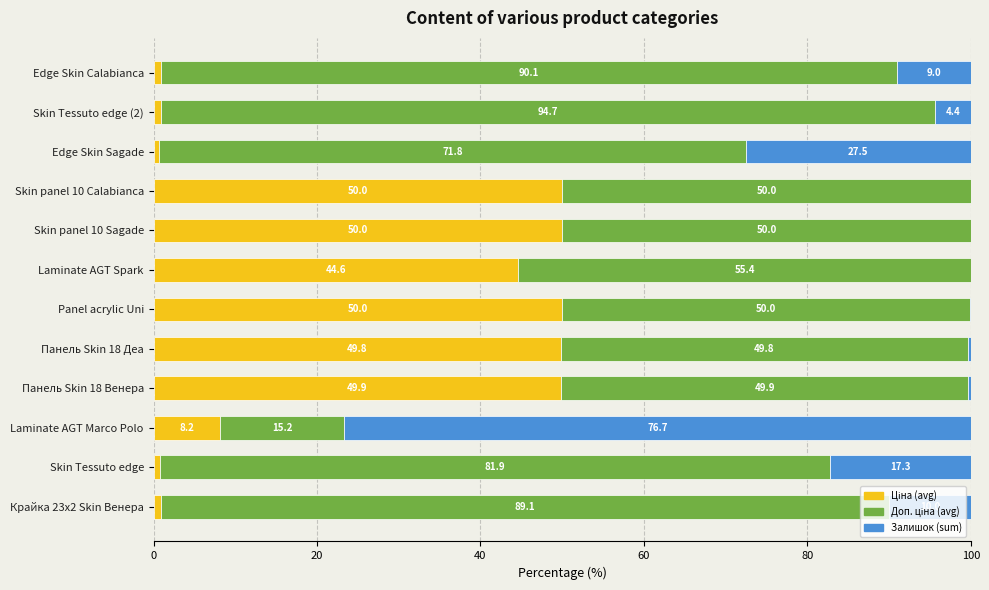

What is the total value across all series at Skin Tessuto edge?

100.0